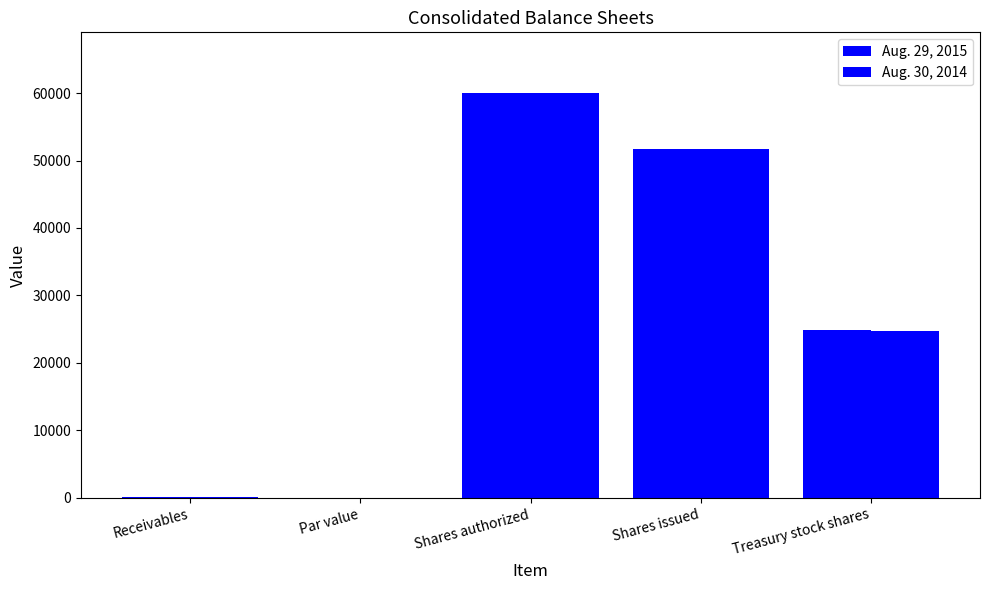

Which label corresponds to the largest value in the chart?

Shares authorized